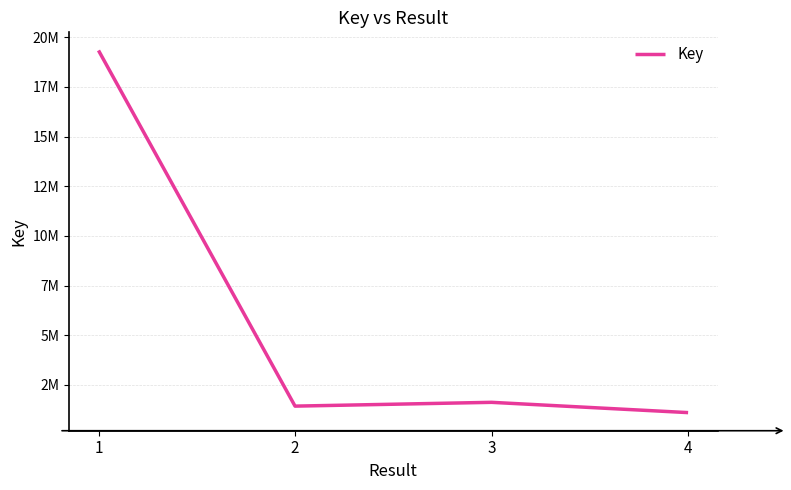

Which has a higher value, 4 or 2?

2